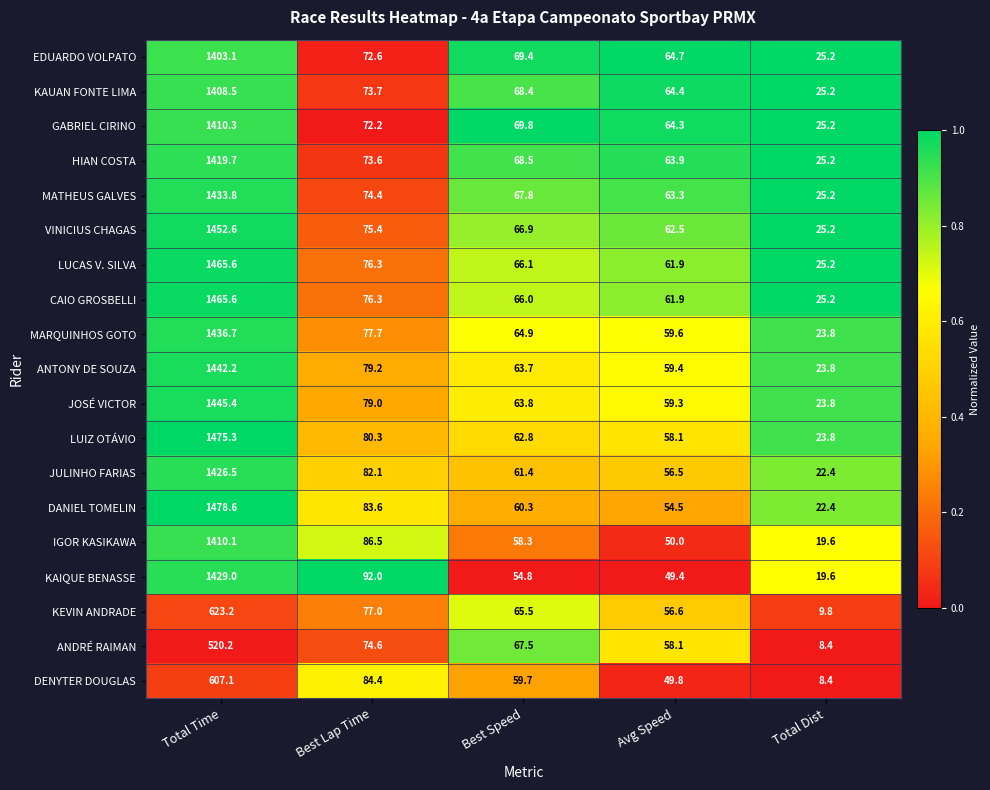

Rank the series at Best Speed from highest to lowest value.

GABRIEL CIRINO, EDUARDO VOLPATO, HIAN COSTA, KAUAN FONTE LIMA, MATHEUS GALVES, ANDRÉ RAIMAN, VINICIUS CHAGAS, LUCAS V. SILVA, CAIO GROSBELLI, KEVIN ANDRADE, MARQUINHOS GOTO, JOSÉ VICTOR, ANTONY DE SOUZA, LUIZ OTÁVIO, JULINHO FARIAS, DANIEL TOMELIN, DENYTER DOUGLAS, IGOR KASIKAWA, KAIQUE BENASSE